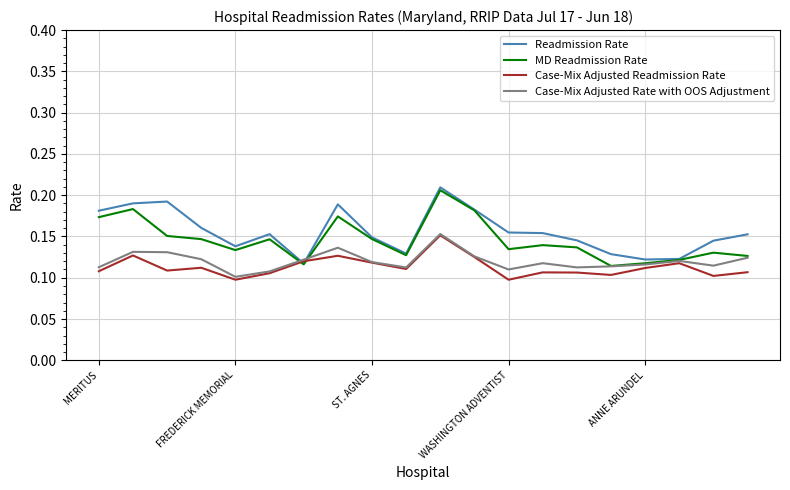

Is this an area chart (filled region under the line)?

No